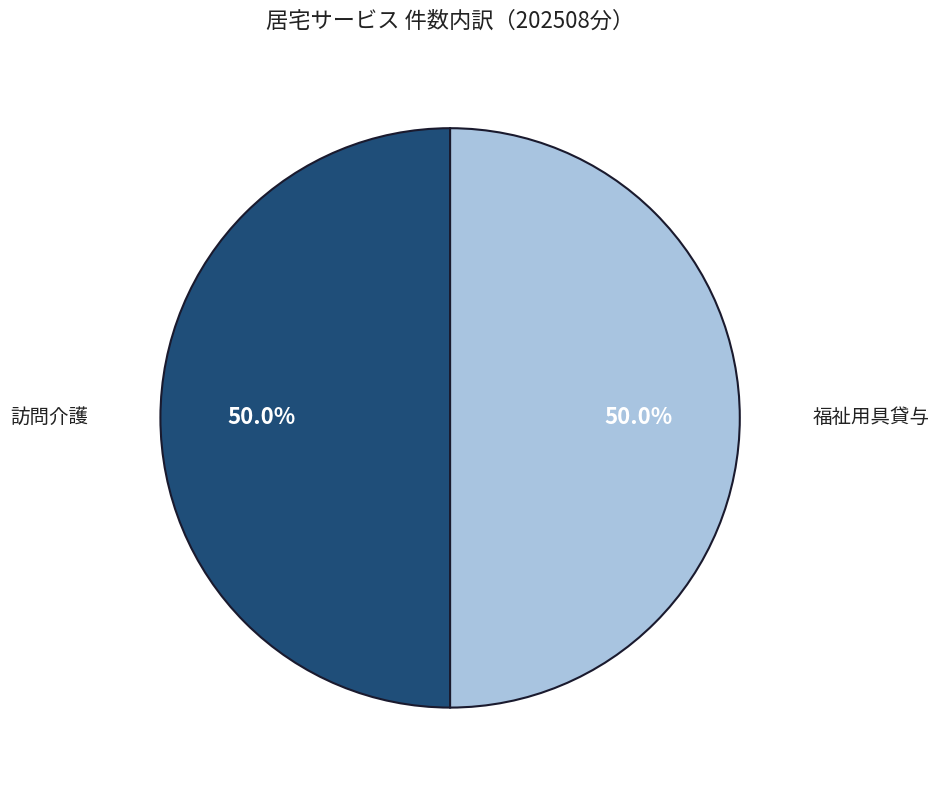

How many segments does this pie chart have?

2